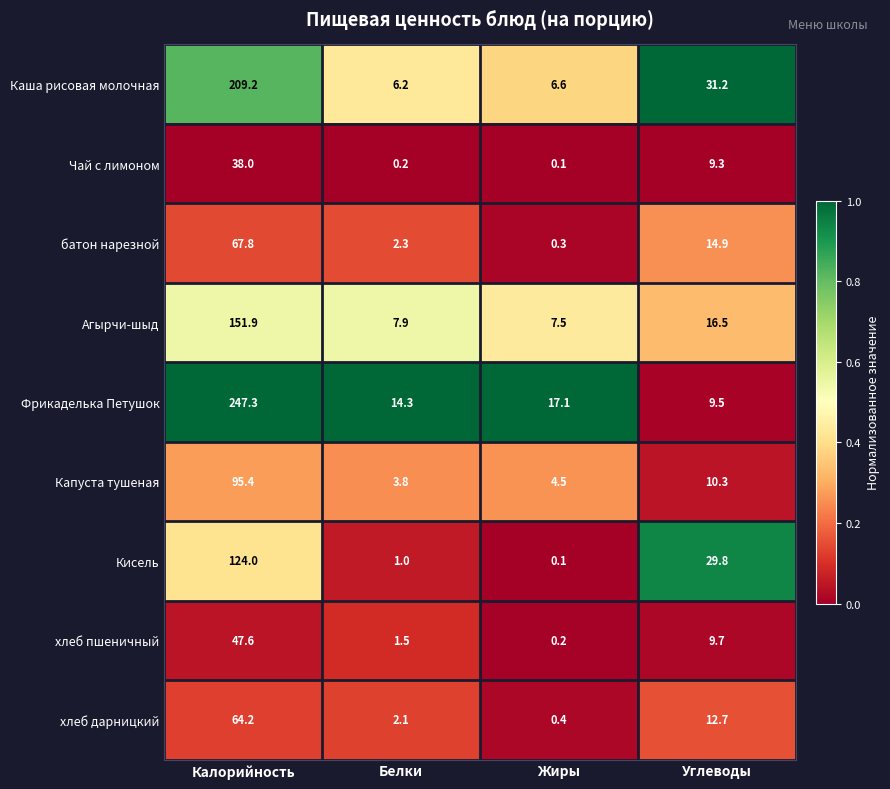

What is the greatest value displayed?

247.3